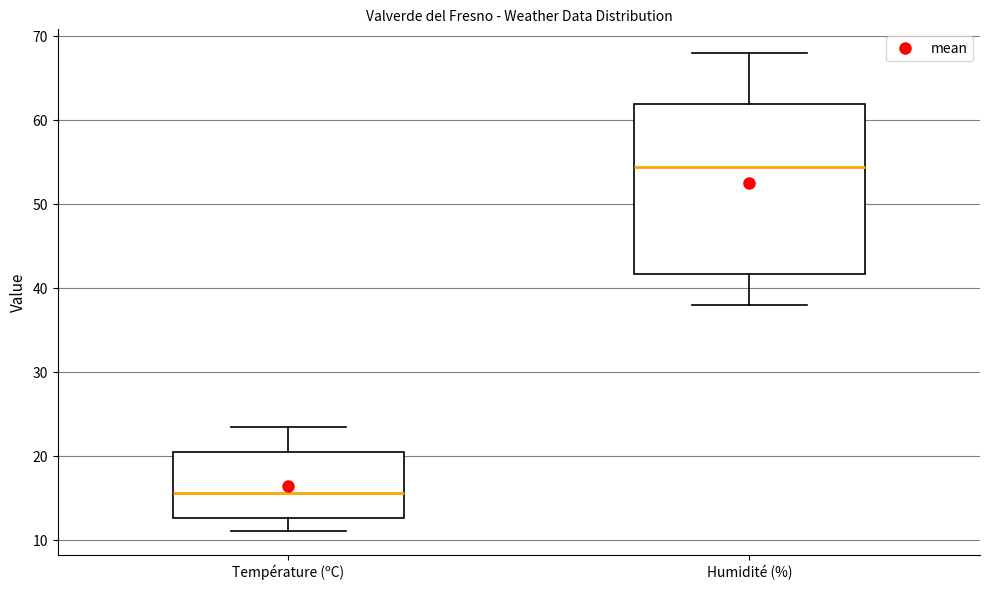

Which box's median line is the highest?

Humidité (%)